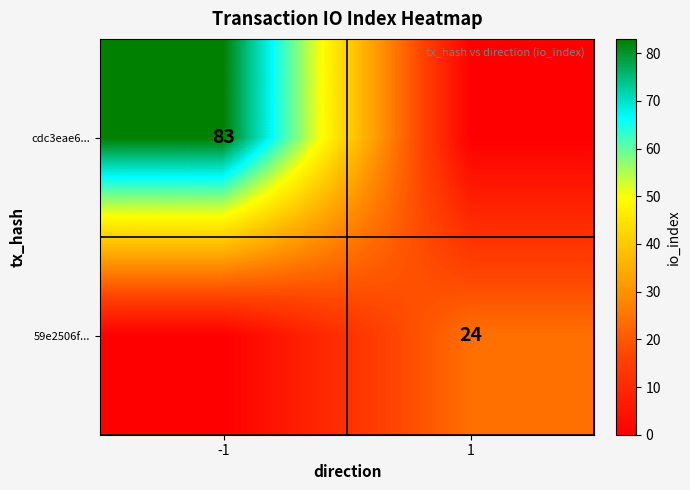

True or false: 59e2506f... has a value of 24 at 1.

True